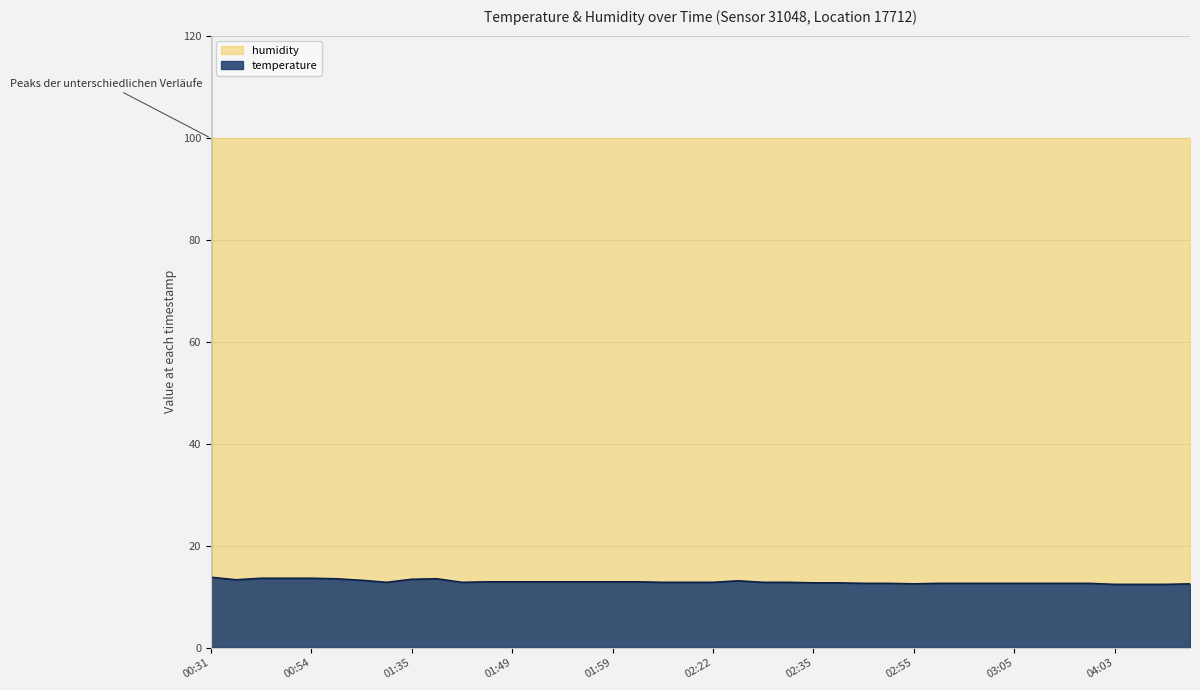

The value at 03:05 is 18.0. True or false?

False